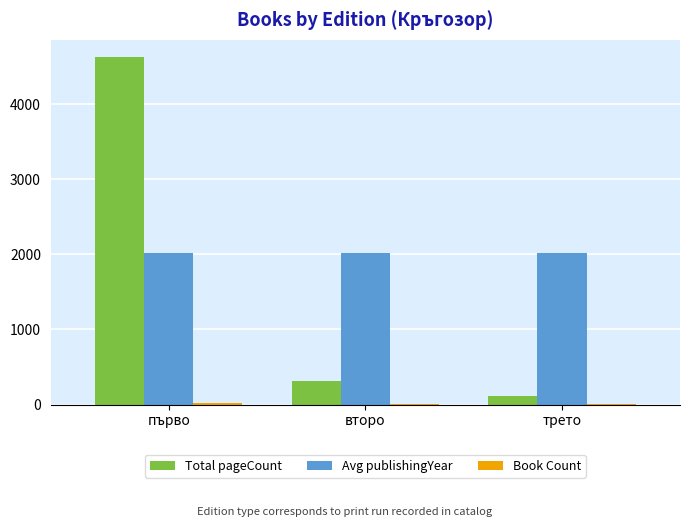

What is the sum of all Total pageCount values?

5058